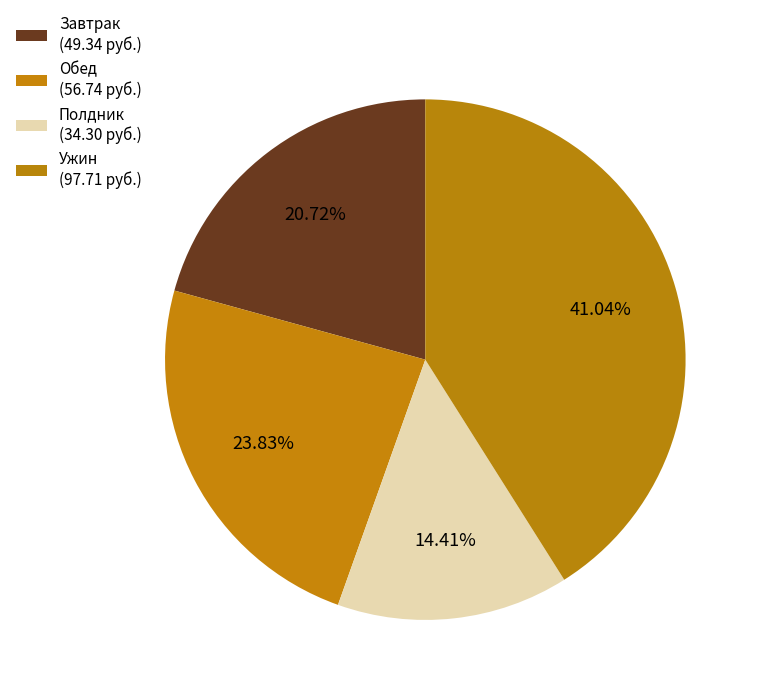

Count the number of slices in the pie.

4